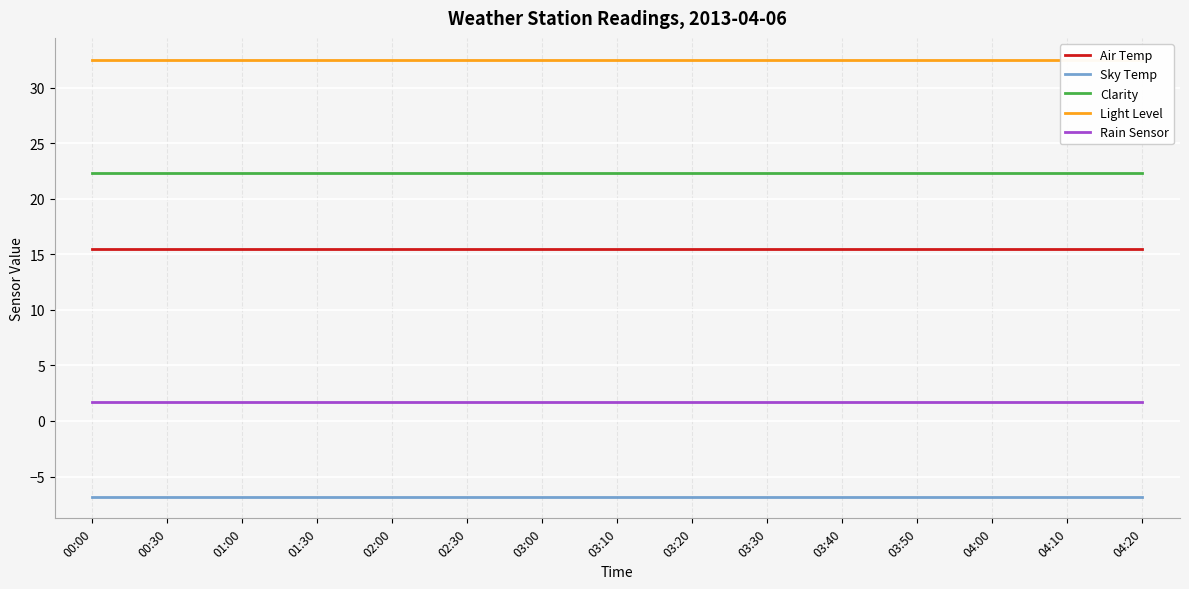

Read the Clarity value at 02:00.

22.3